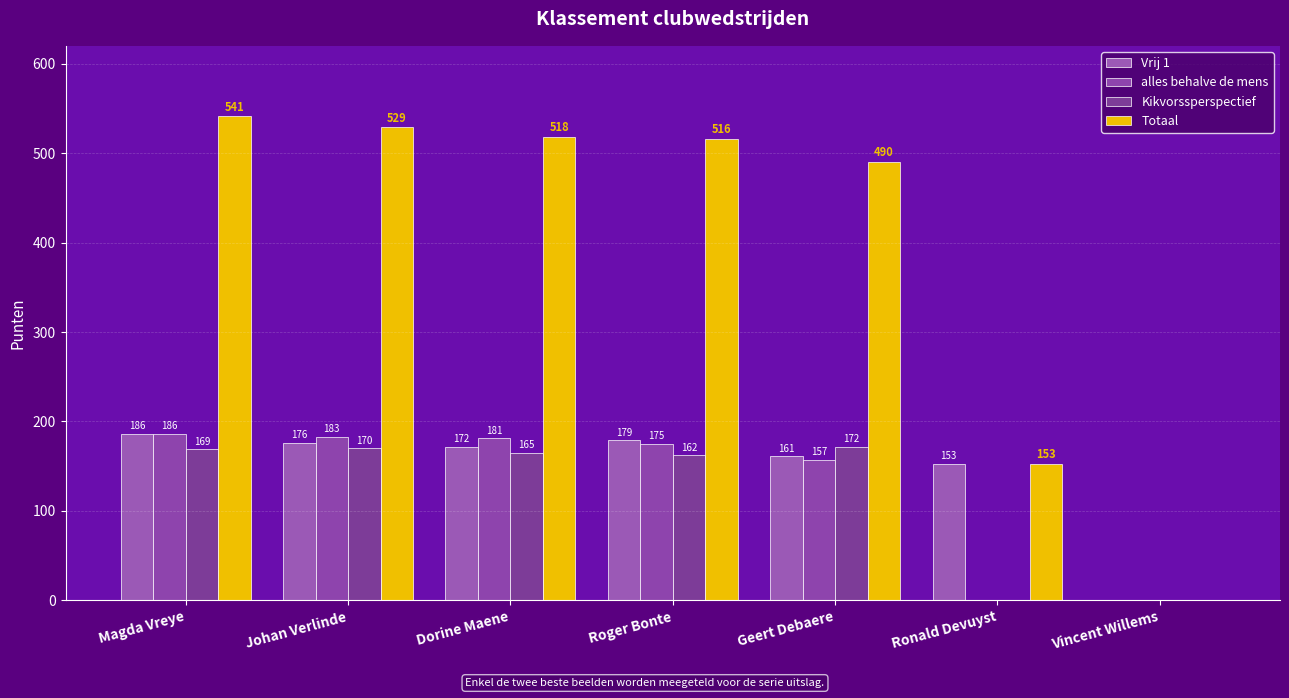

What is the highest value of the Kikvorssperspectief series?

172